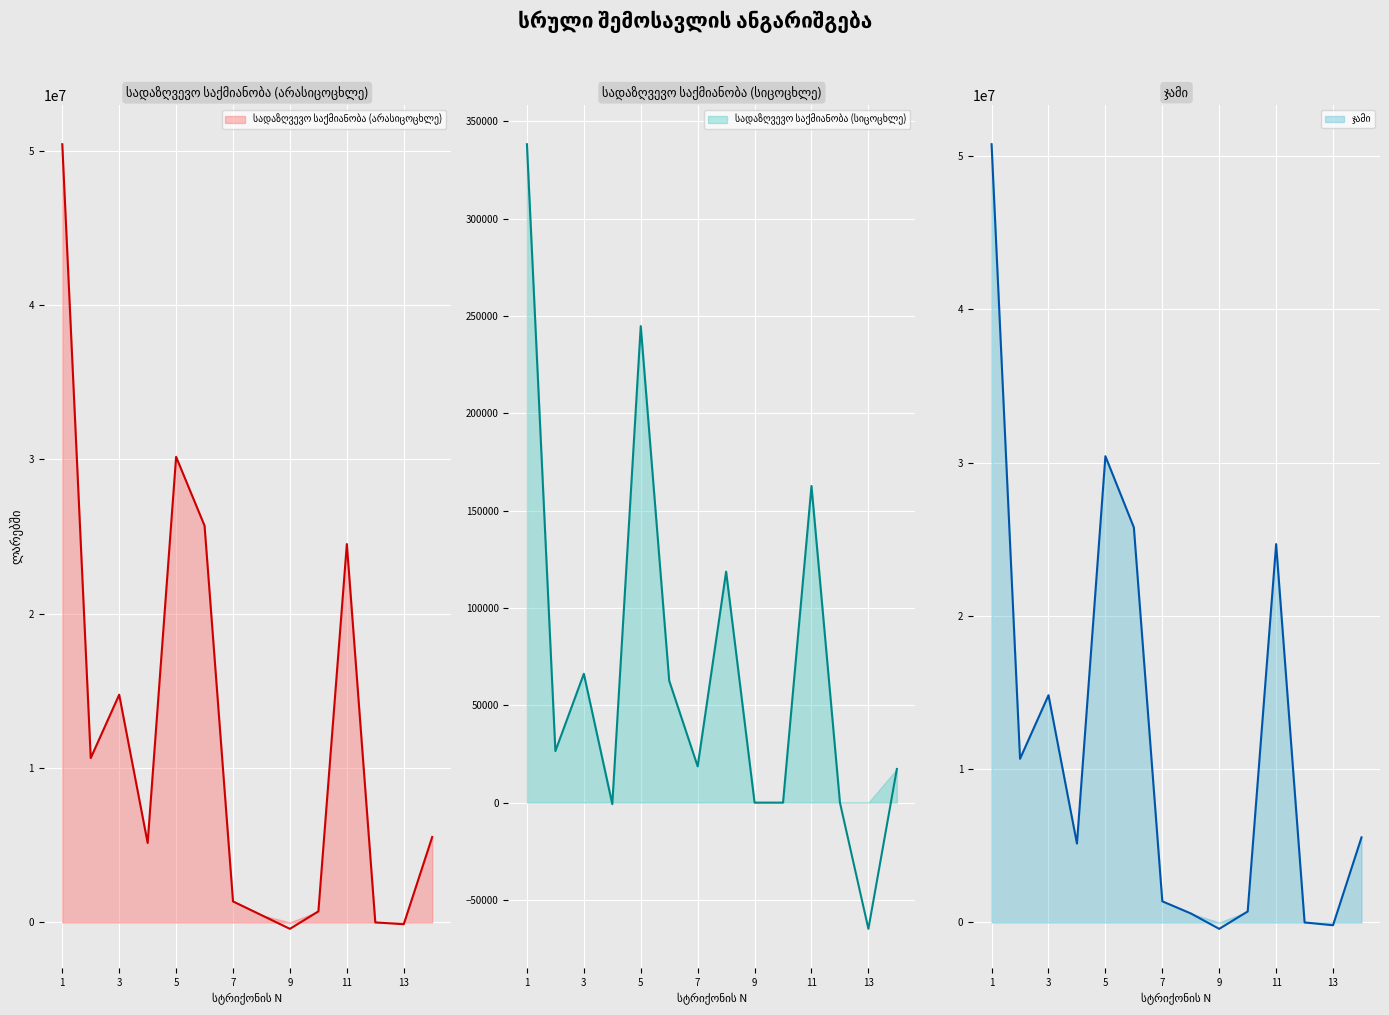

At which label is სადაზღვევო საქმიანობა (სიცოცხლე) closest to 136691?

8